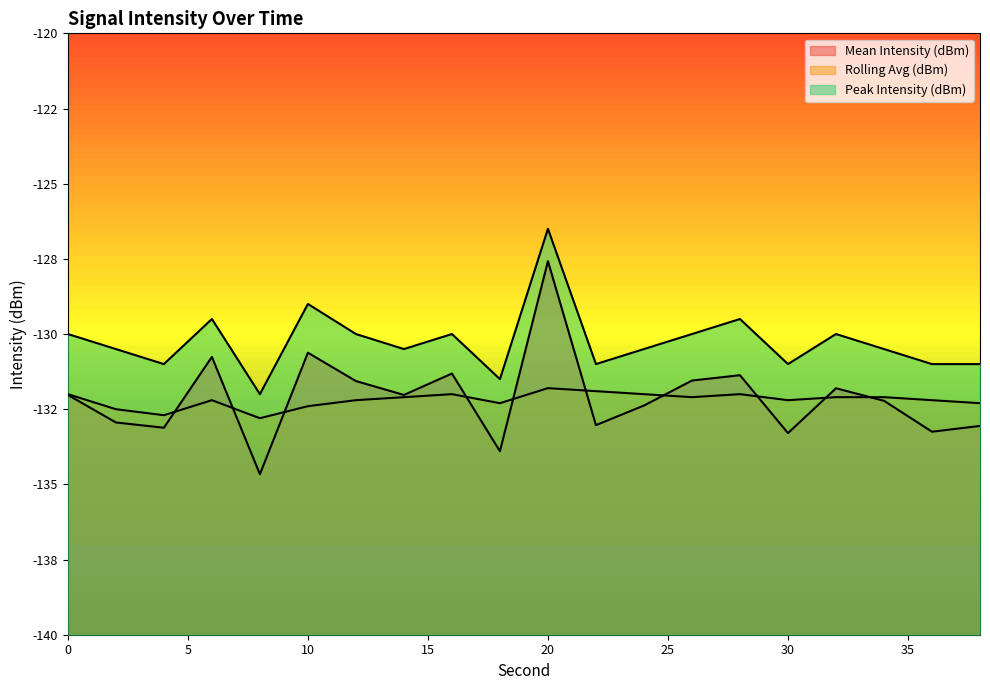

Rank the series by their maximum value, from highest to lowest.

Peak Intensity (dBm), Mean Intensity (dBm), Rolling Avg (dBm)